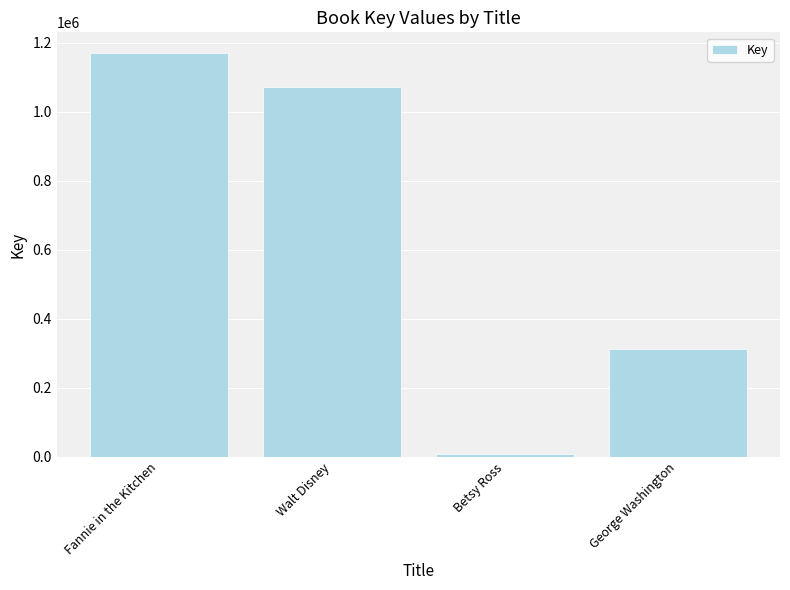

How many data points does each series have?

4